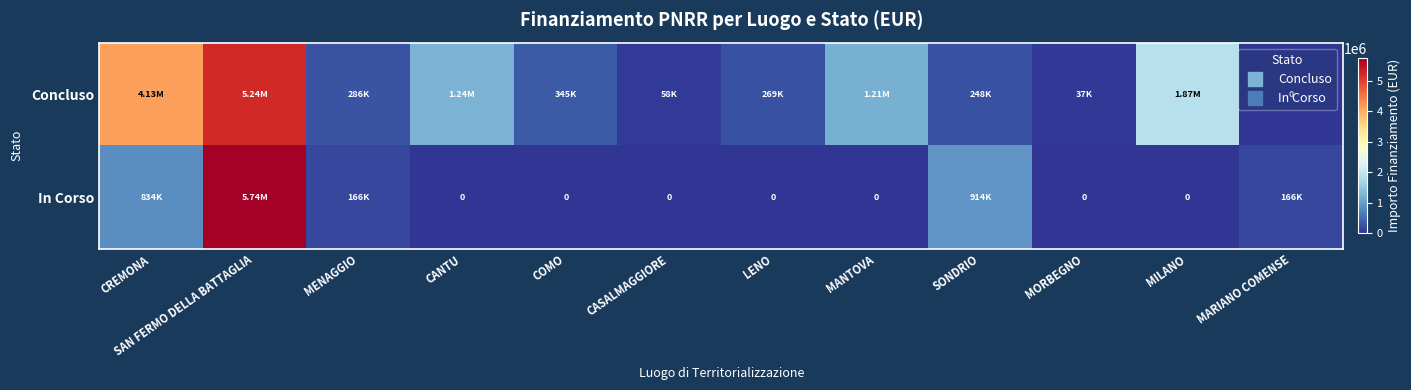

How many values in In Corso are above zero?

5